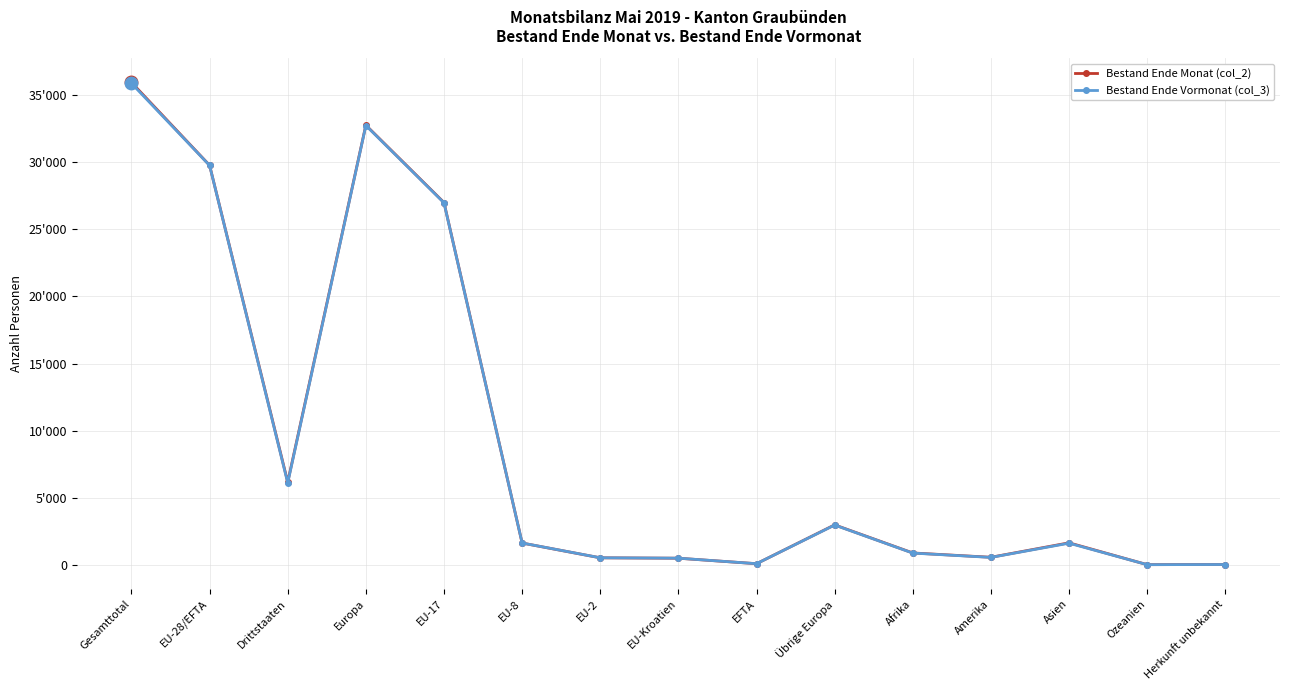

At which category does the chart reach its minimum across all series?

Ozeanien